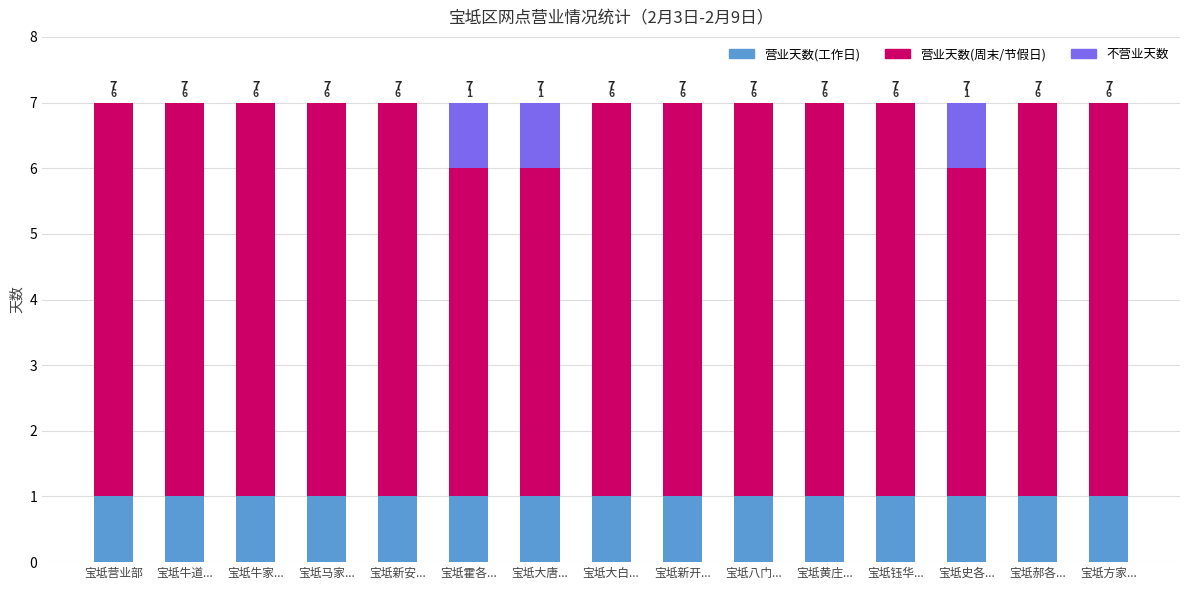

Is it true that 营业天数(工作日) equals 1 at 宝坻新开...?

True